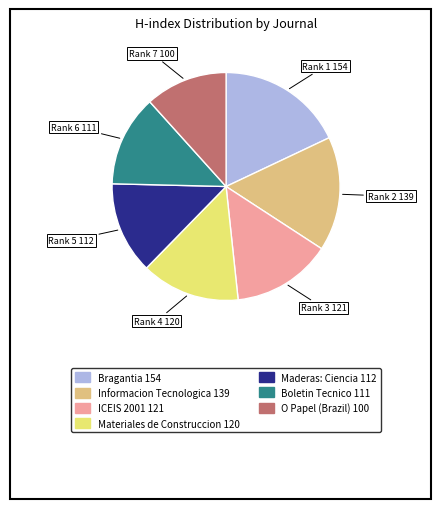

Is there a majority slice in this chart?

No